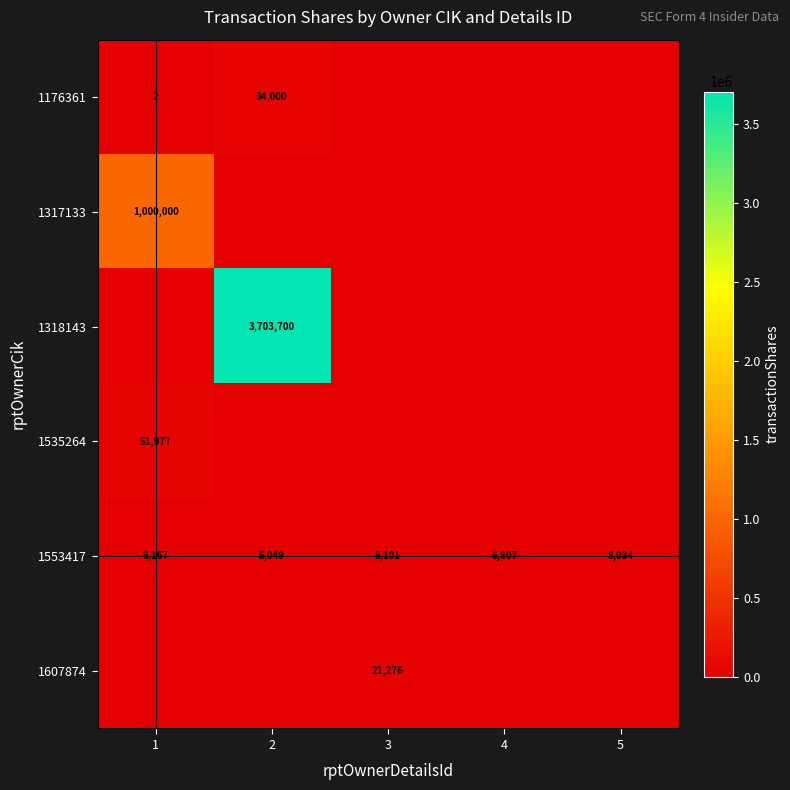

The value of 1553417 at 4 is 6807. True or false?

True